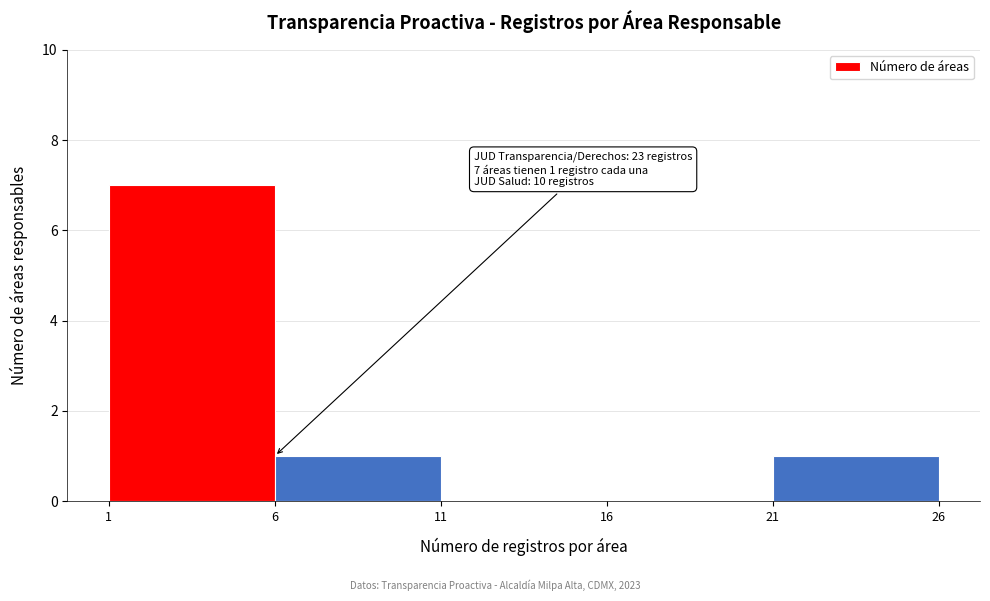

Which range on the x-axis has the tallest bar?

1 to 6